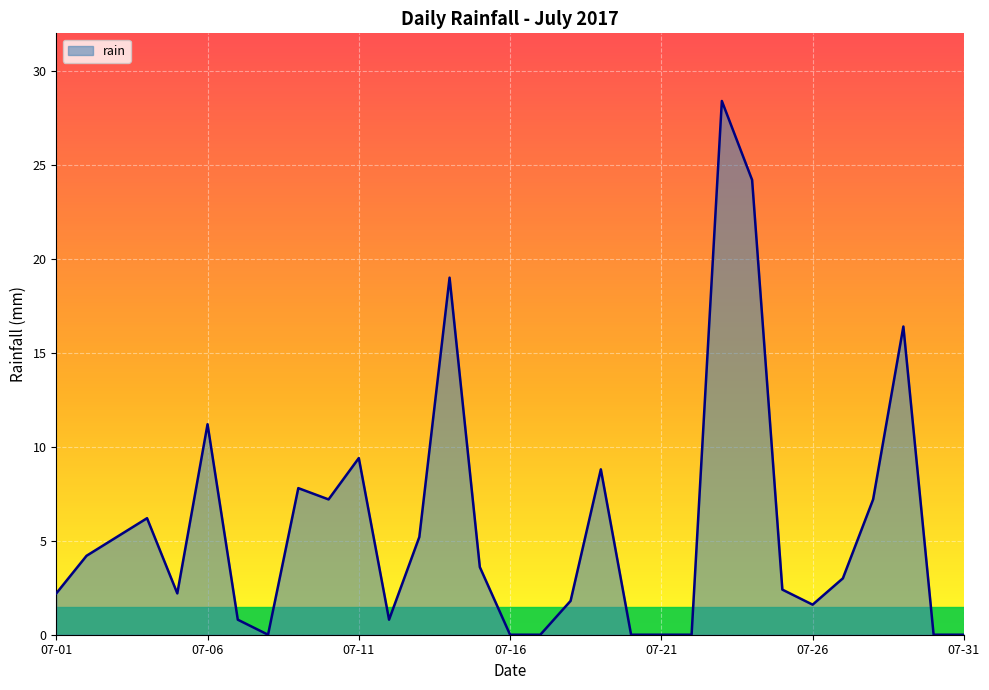

What is the greatest value displayed?

28.4